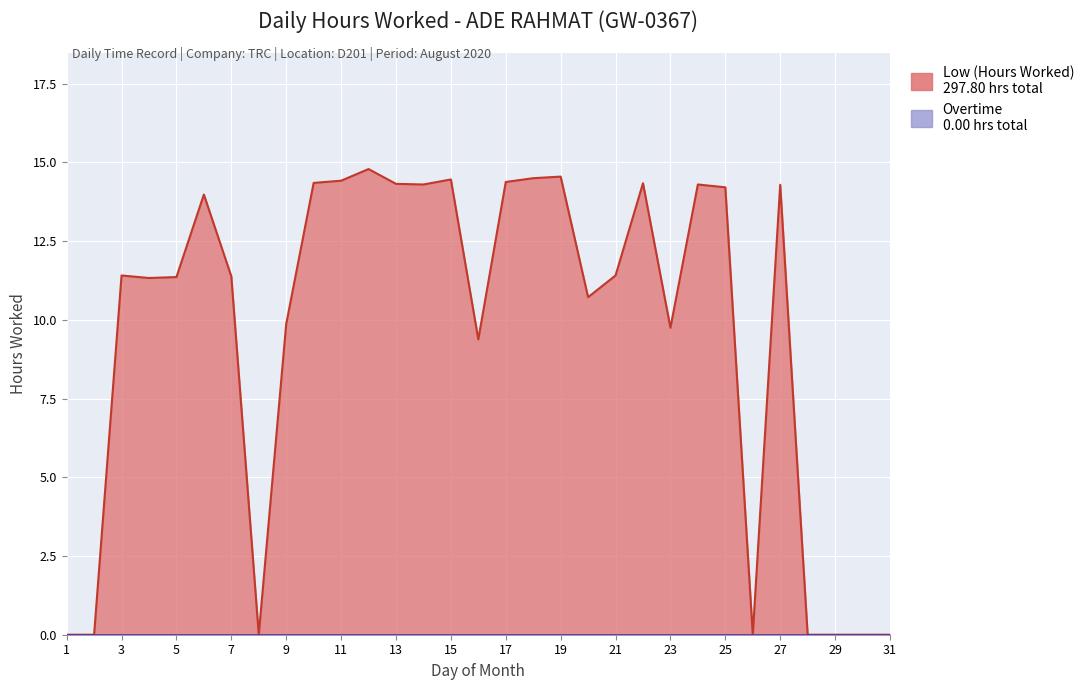

Where is the data nearest to the value 7?

16